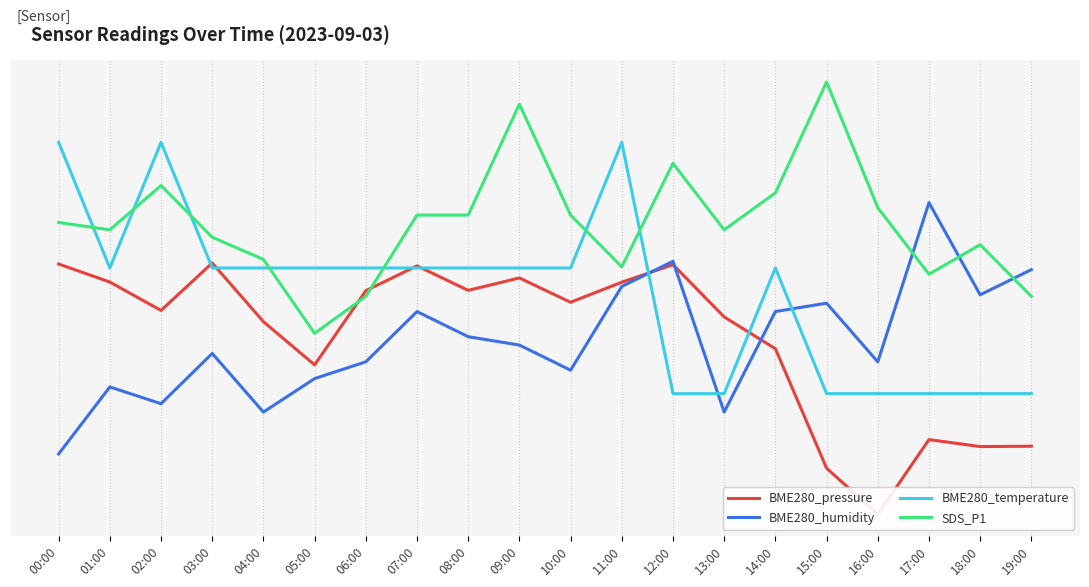

Rank the series by their maximum value, from lowest to highest.

BME280_pressure, BME280_humidity, BME280_temperature, SDS_P1